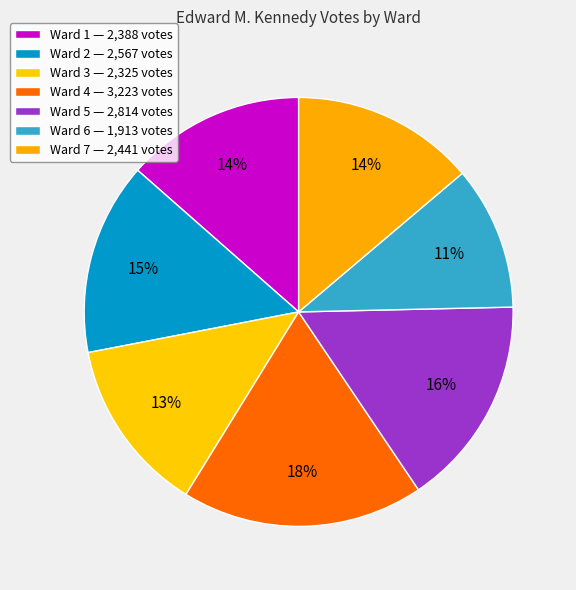

Does any single category account for the majority?

No